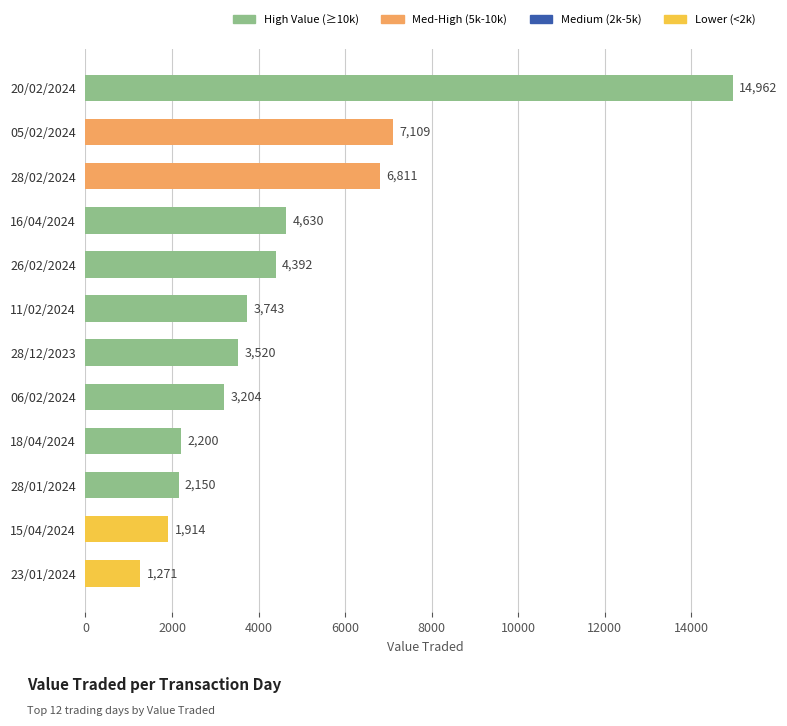

True or false: the data shows 10446 at 20/02/2024.

False